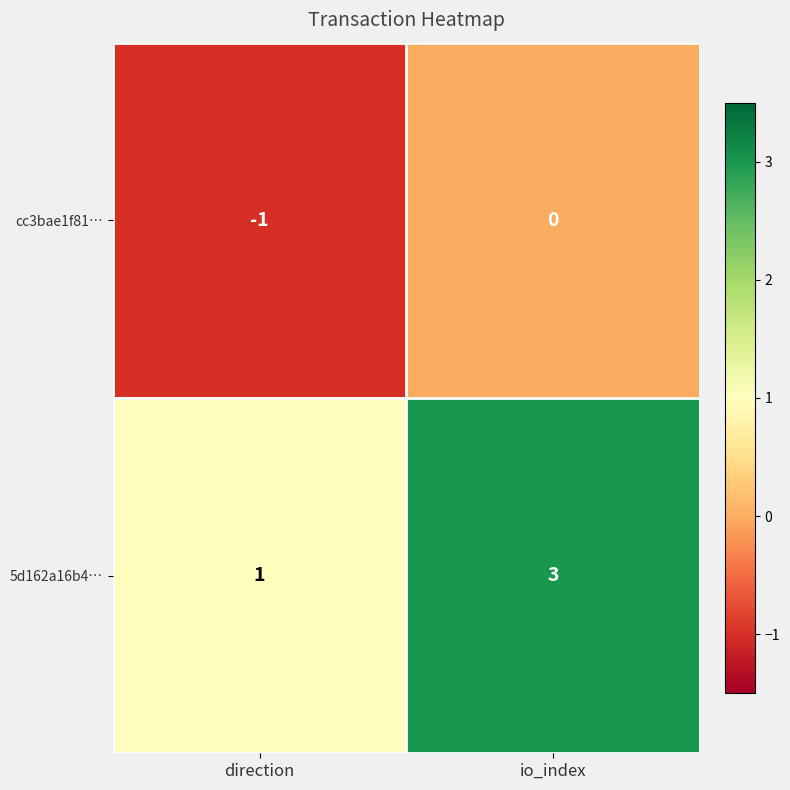

Rank the categories by 5d162a16b4… value from lowest to highest.

direction, io_index